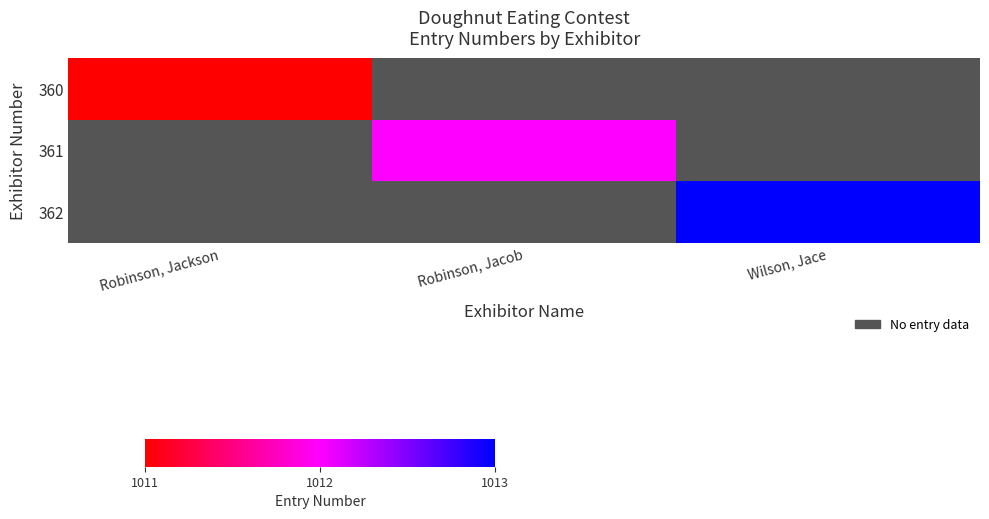

Is the value of 360 at Wilson, Jace greater than the value of 361 at Wilson, Jace?

No